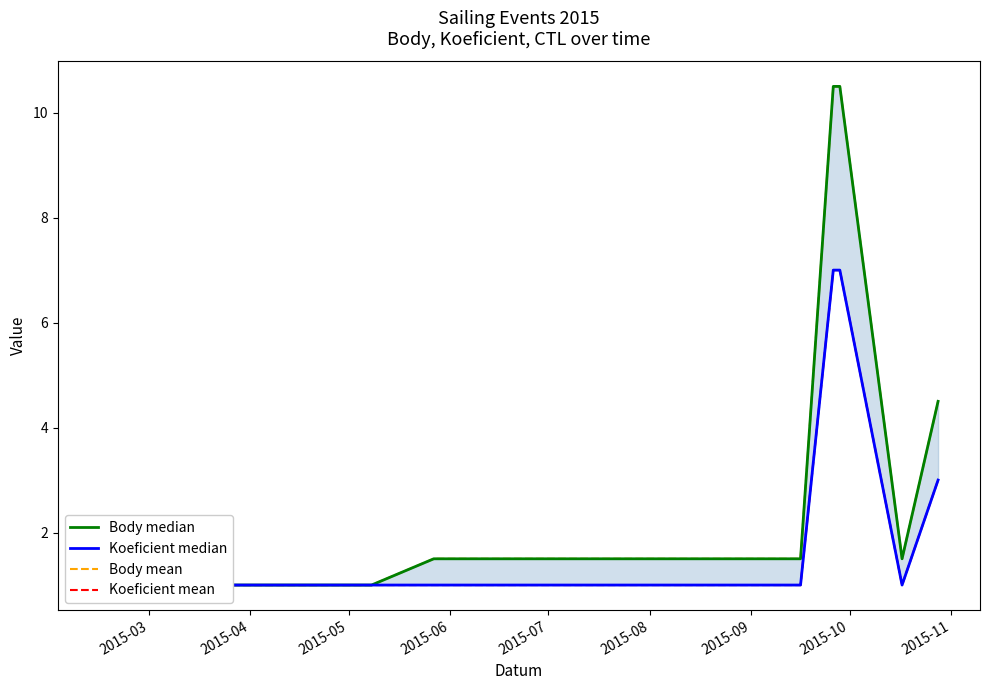

What is the label of the 7th point from the right?

2015-06